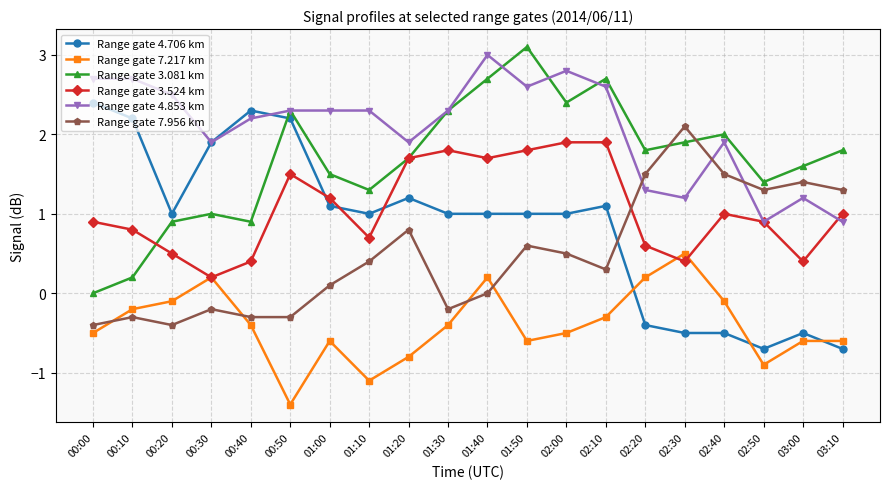

What is the difference between the maximum and minimum values in the Range gate 3.524 km series?

1.7